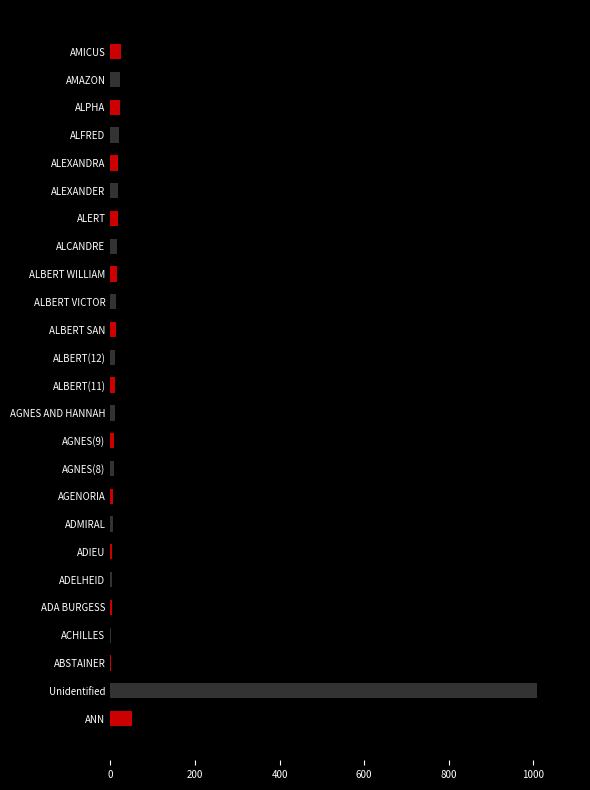

What is the sum of the values at ALBERT VICTOR and AMICUS?

38